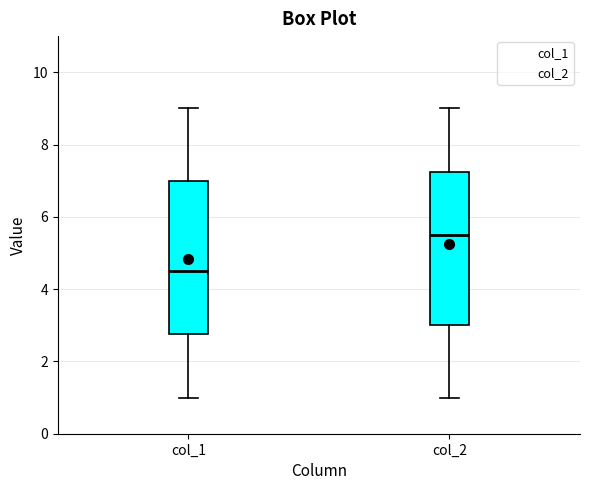

Reading left to right, transcribe this box plot: for each box, give where its median line is, the range the box spans, and where its two whiskers end, as read against the y-axis. The values are not printed on the chart, so give them approximately, as read against the axis.

col_1: median 4.6, box 2.8 to 7.0, whiskers 1.0 to 9.0
col_2: median 5.6, box 3.0 to 7.2, whiskers 1.0 to 9.0